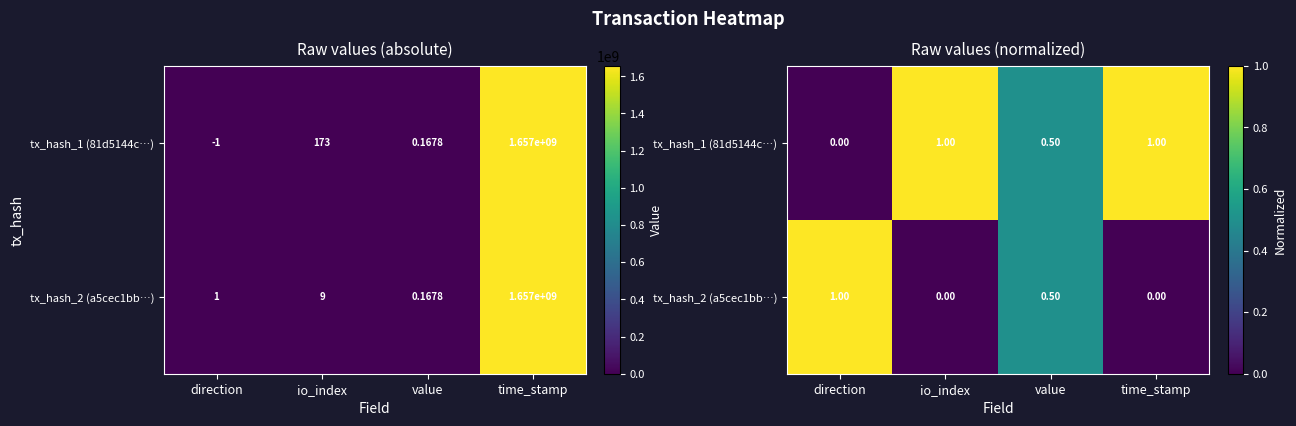

How many positive values does the tx_hash_2 (a5cec1bb…) series have?

2